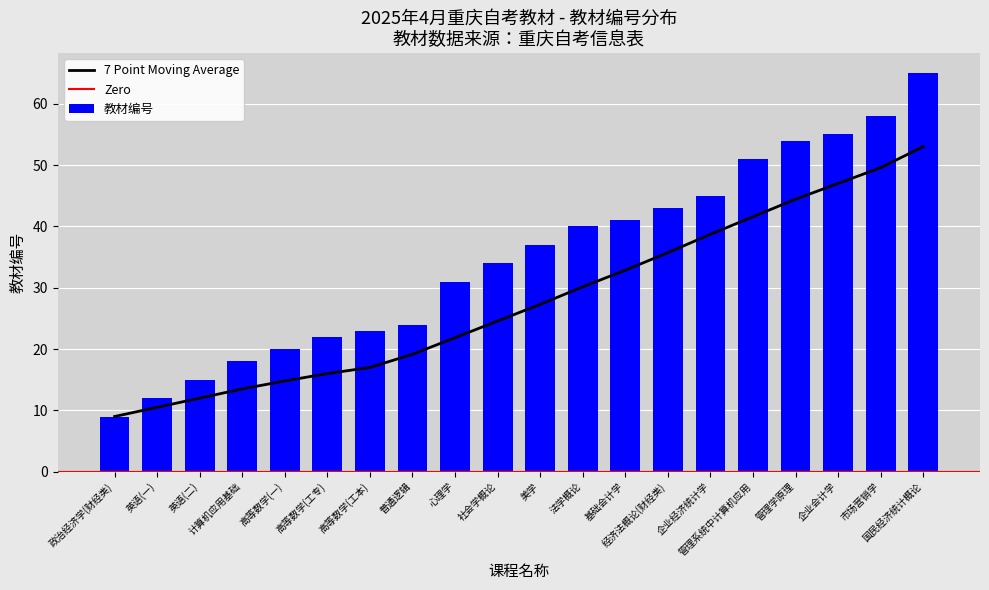

Which series has the widest spread of values?

教材编号